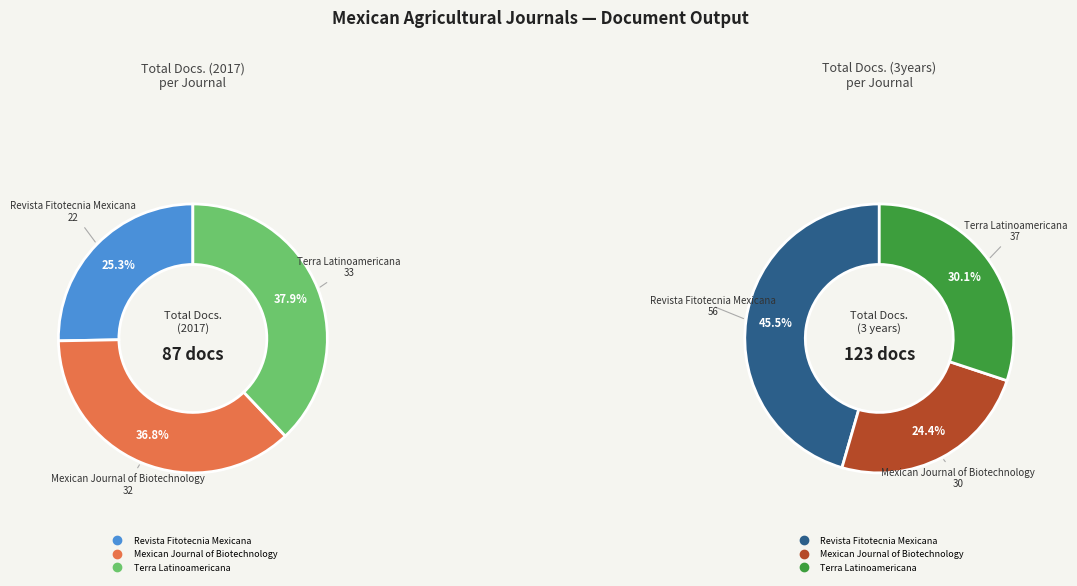

Count the number of slices in the pie.

3